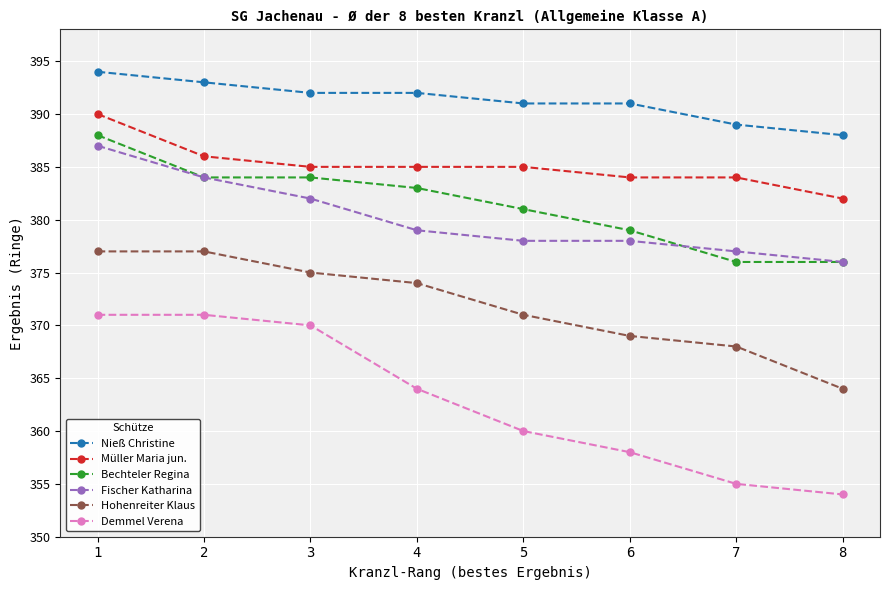

The value of Nieß Christine at 5 is 561. True or false?

False